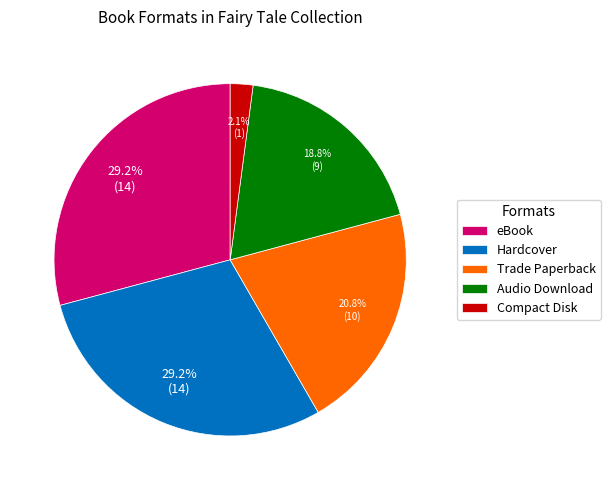

Is there a majority slice in this chart?

No